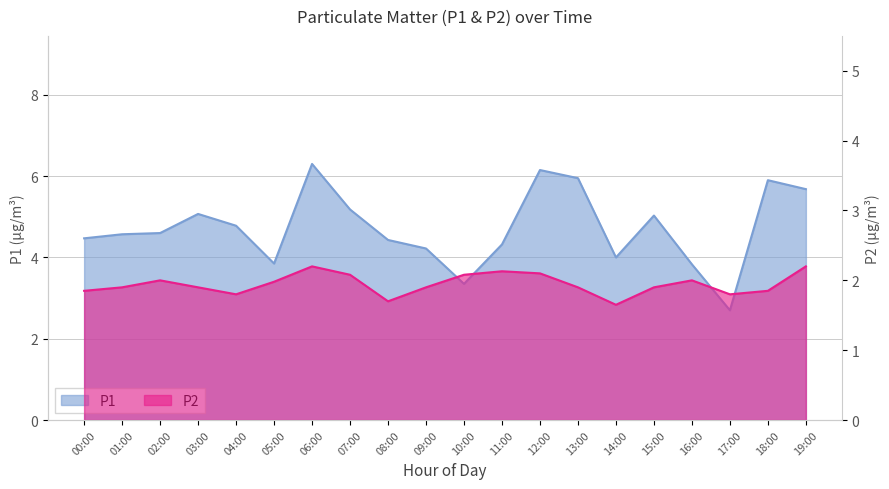

At which label is P1 closest to 4?

14:00